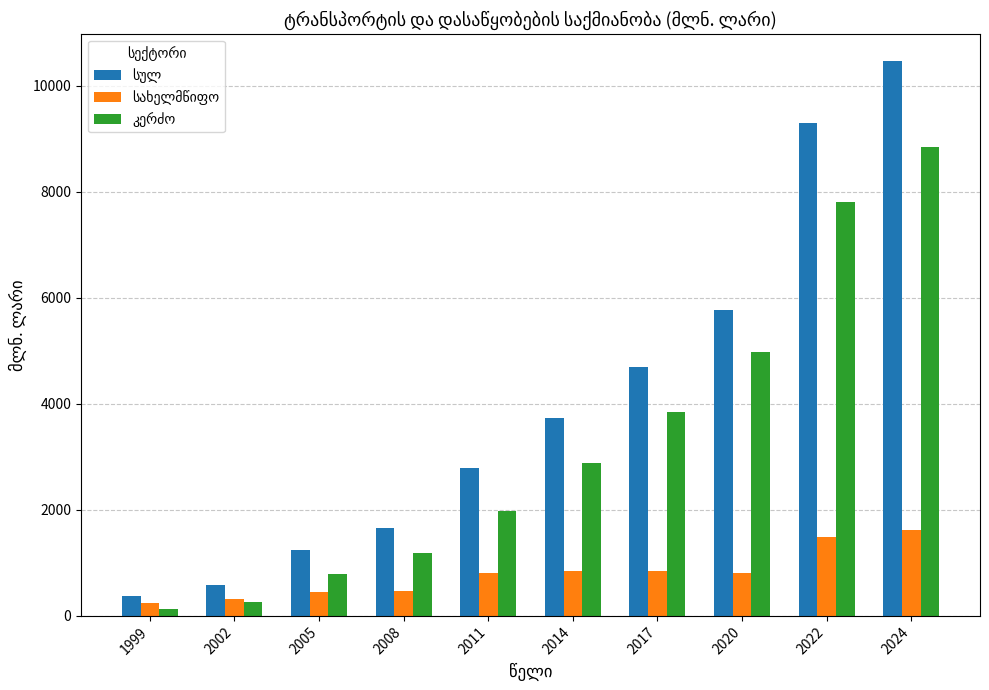

What is the total value across all series at 2002?

1162.0